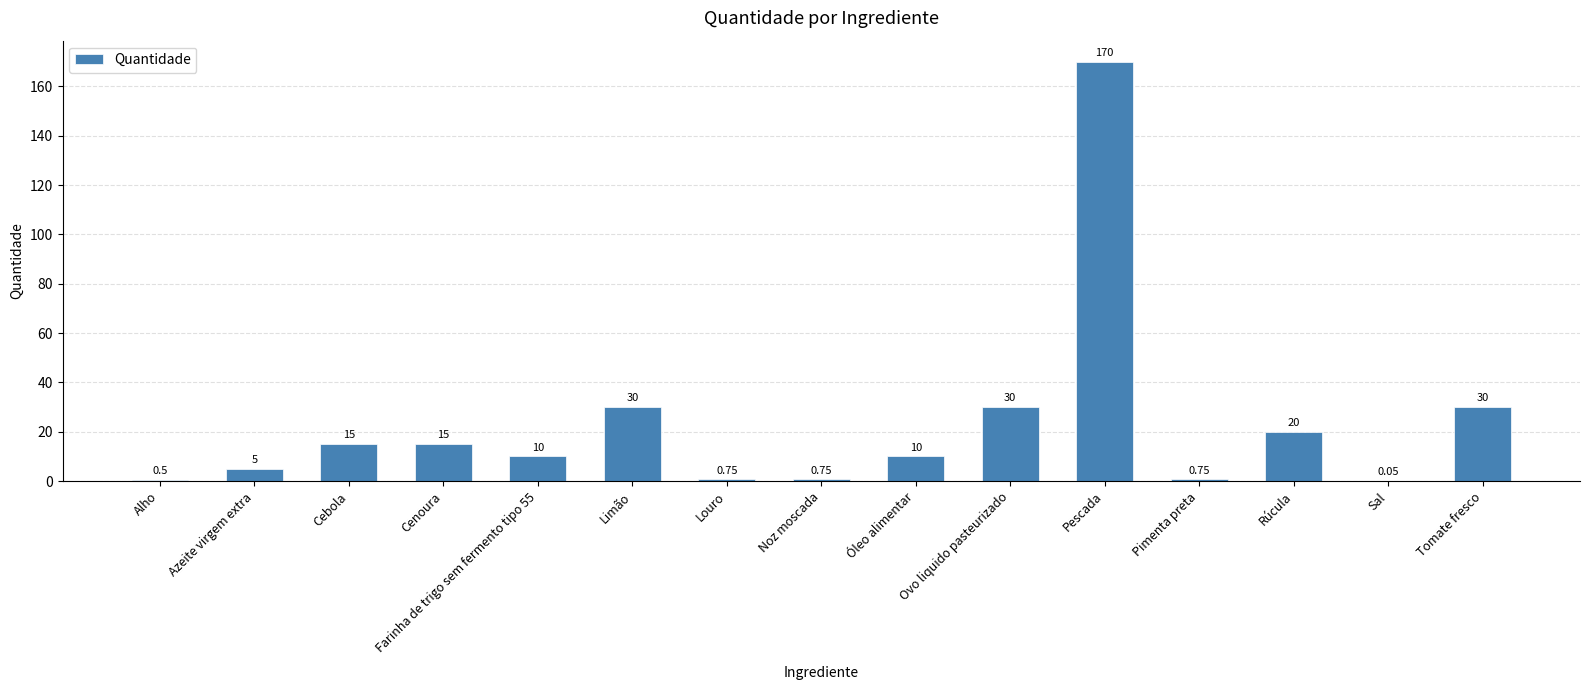

At which category does the chart reach its peak across all series?

Pescada